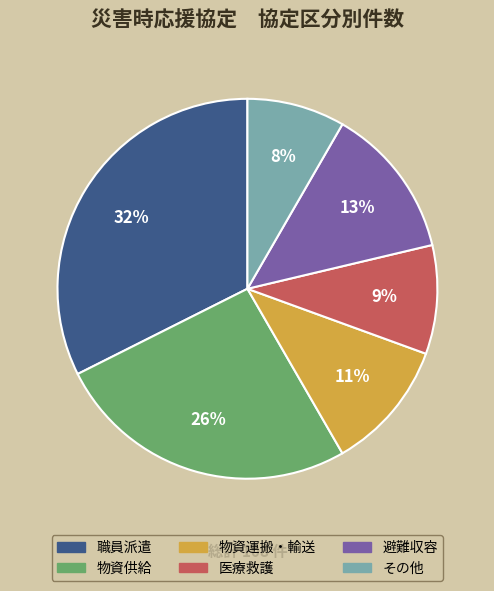

Count the number of slices in the pie.

6